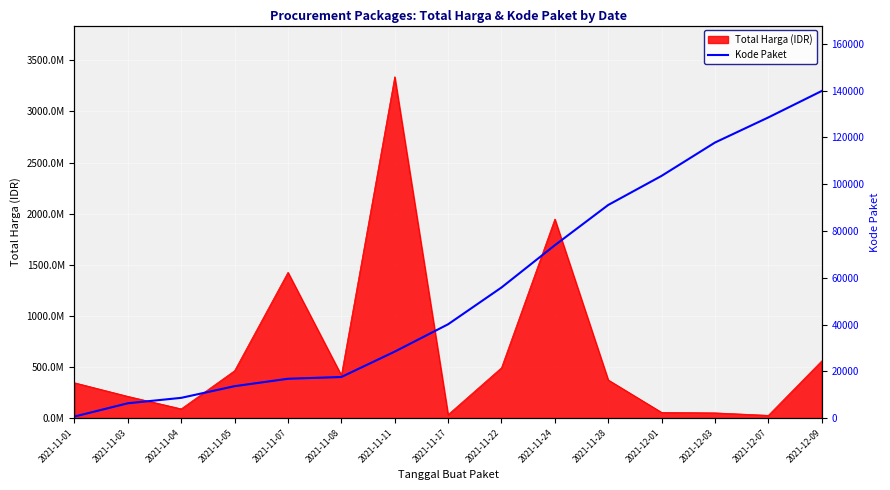

What is the difference between the values at 2021-11-03 and 2021-11-07?

10473